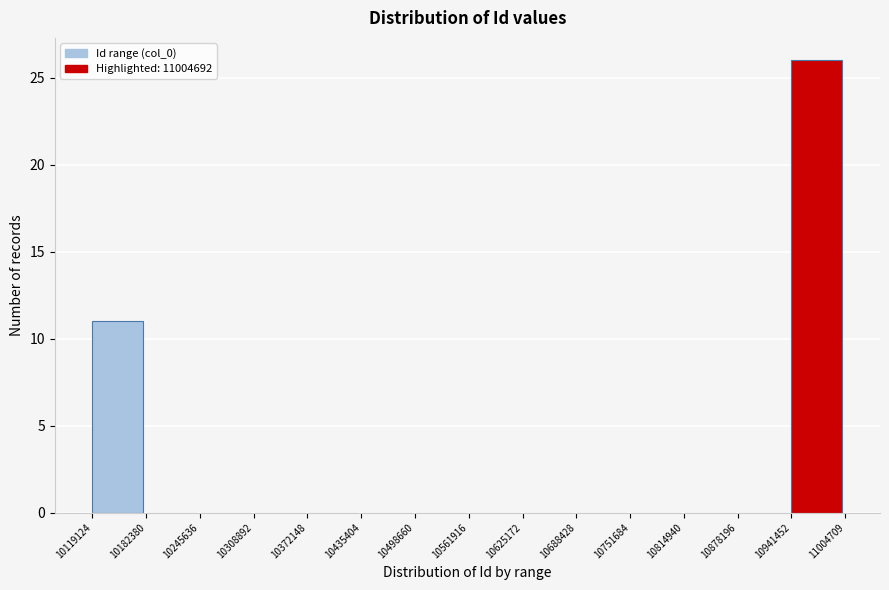

Reading left to right, list every bar in this chart as the range it spans on the x-axis followed by its height. The values are not printed on the chart, so give them approximately, as read against the axis.

10119124 to 10182380: 11
10182380 to 10245636: 0
10245636 to 10308892: 0
10308892 to 10372148: 0
10372148 to 10435404: 0
10435404 to 10498660: 0
10498660 to 10561916: 0
10561916 to 10625172: 0
10625172 to 10688428: 0
10688428 to 10751684: 0
10751684 to 10814940: 0
10814940 to 10878196: 0
10878196 to 10941452: 0
10941452 to 11004709: 26